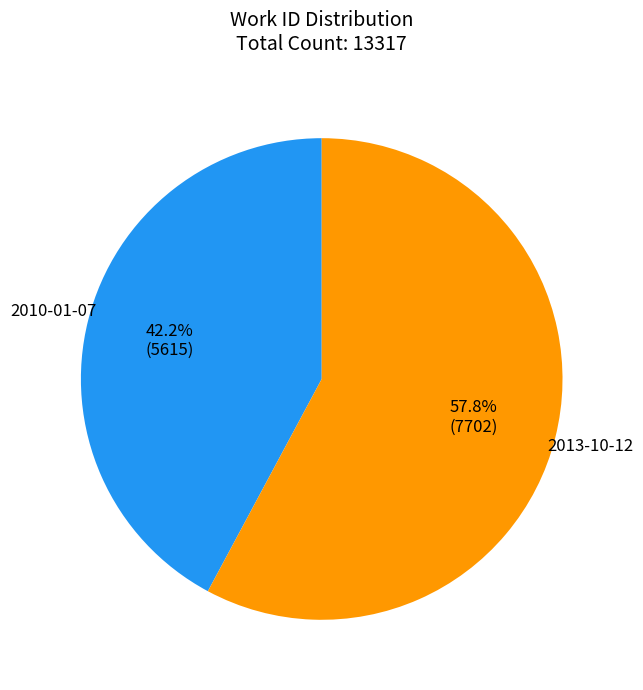

Rank the categories by value from lowest to highest.

2010-01-07, 2013-10-12